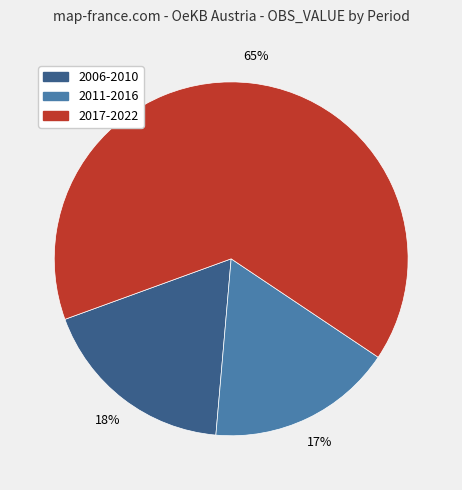

Which category has the biggest portion of the pie?

2017-2022